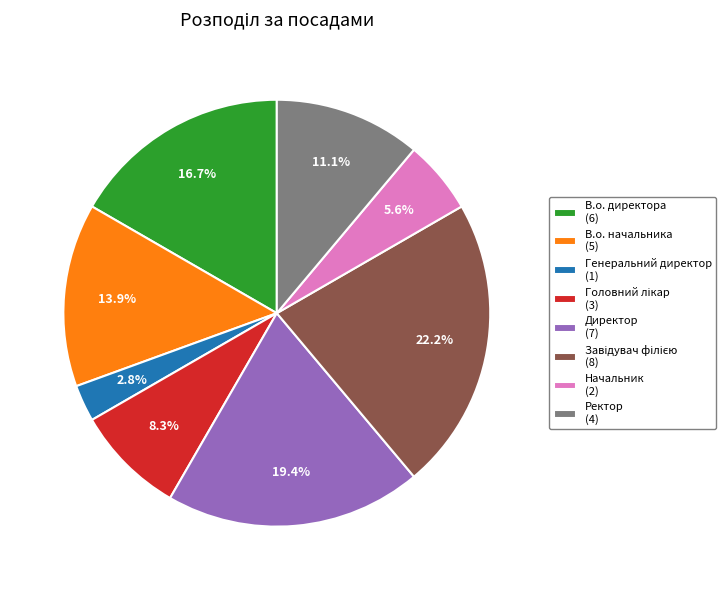

To the nearest percent, what portion does В.о. начальника represent?

14%